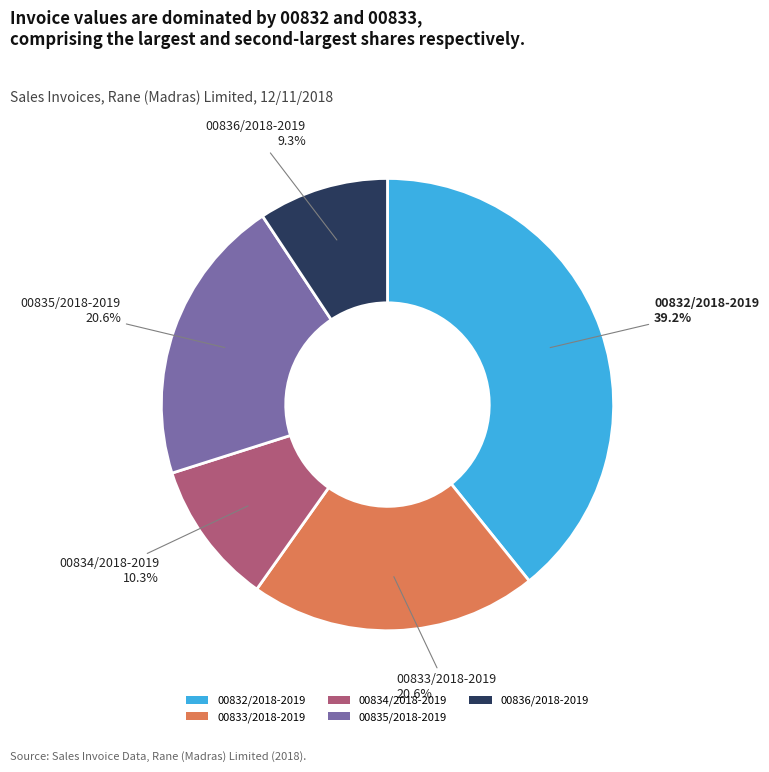

Which category has the smallest portion of the pie?

00836/2018-2019